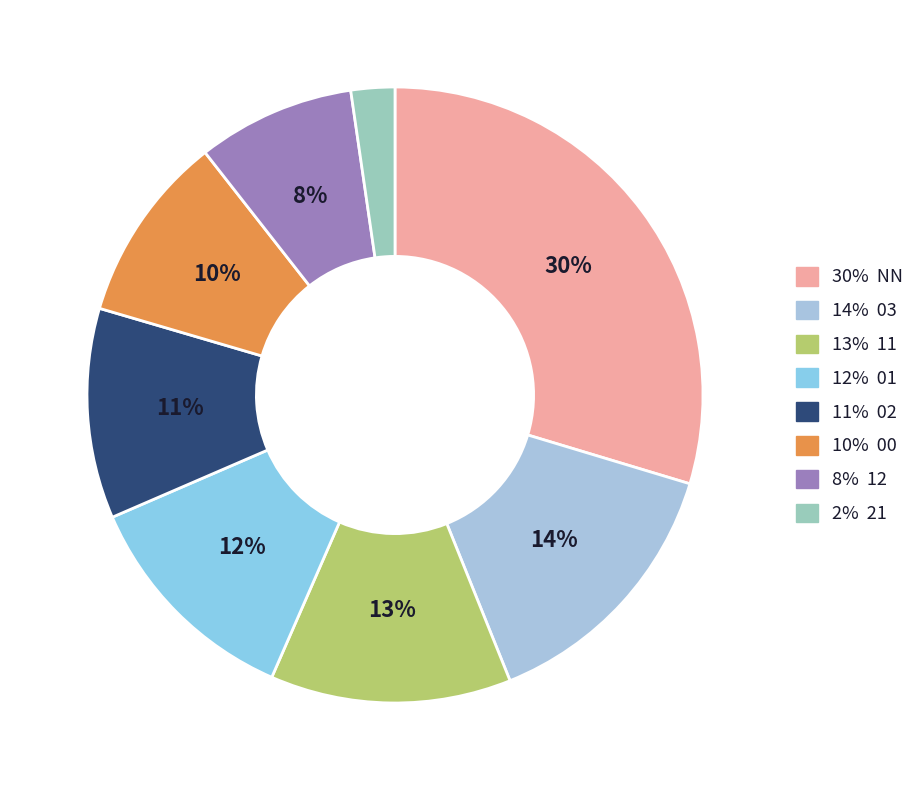

Which category has the smallest portion of the pie?

21